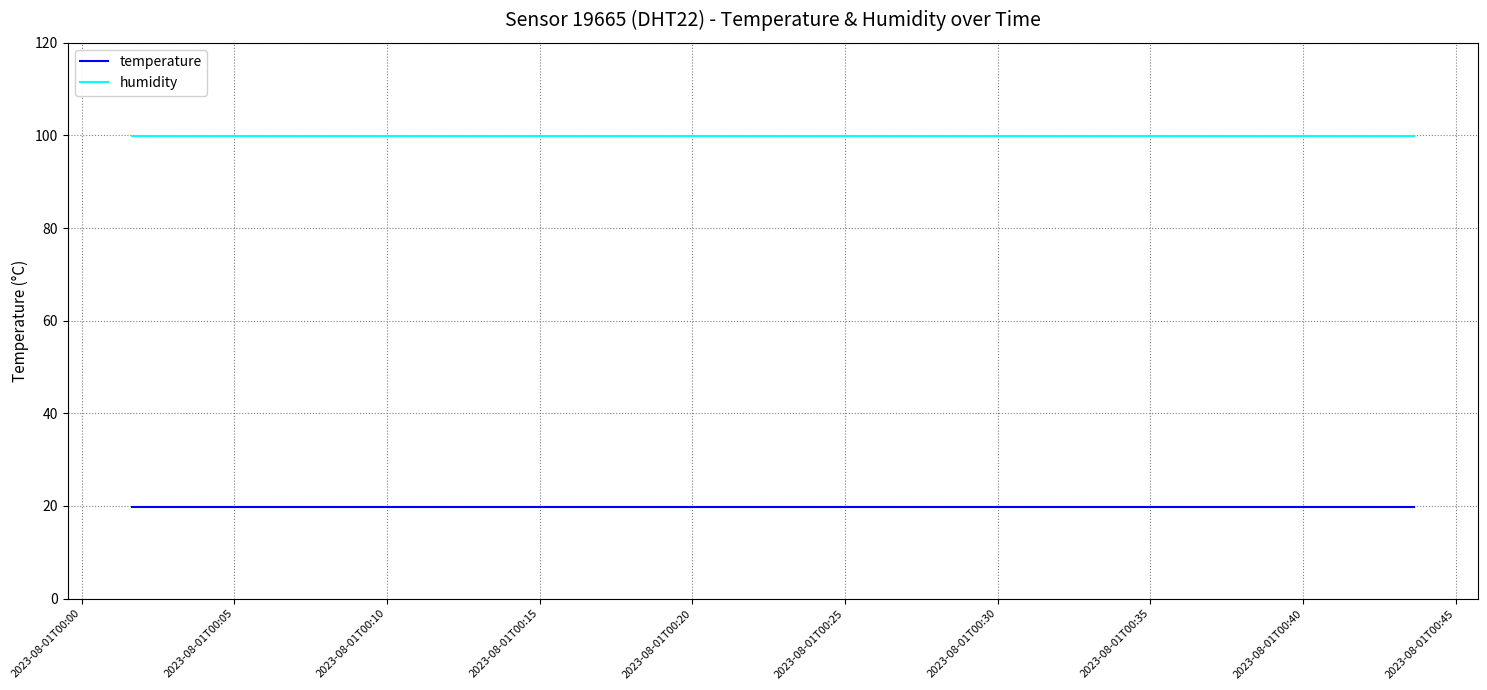

Rank the series by their maximum value, from lowest to highest.

temperature, humidity